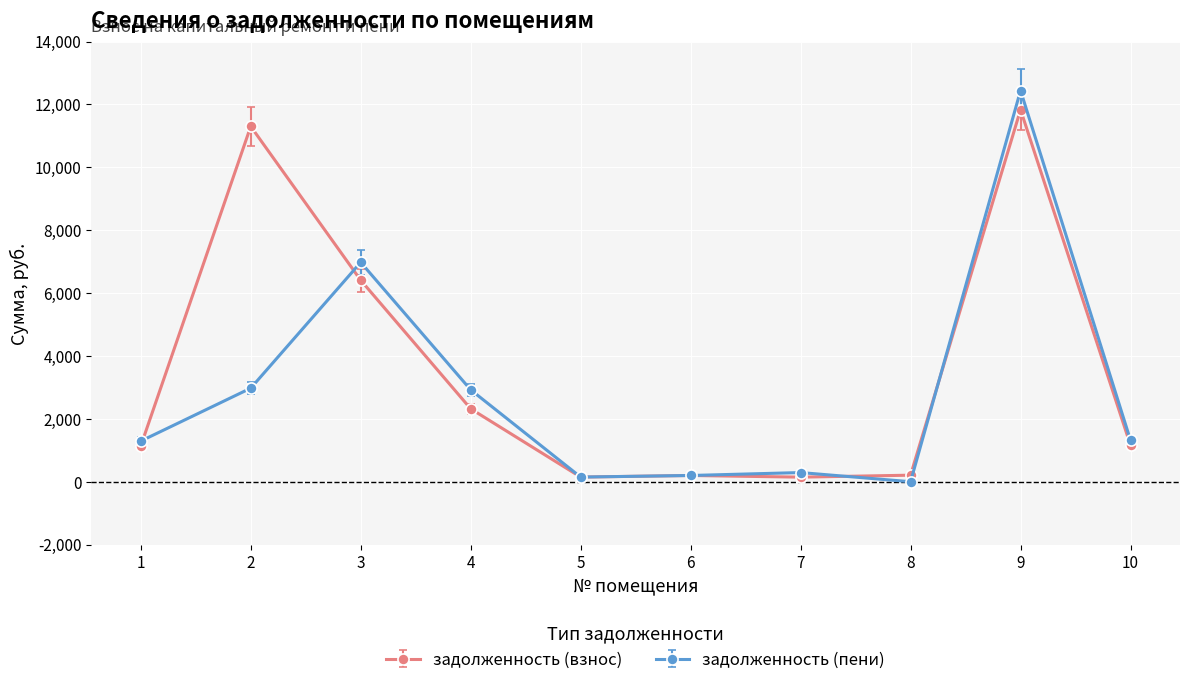

Between which two adjacent categories do задолженность (взнос) and задолженность (пени) first intersect?

1 and 2